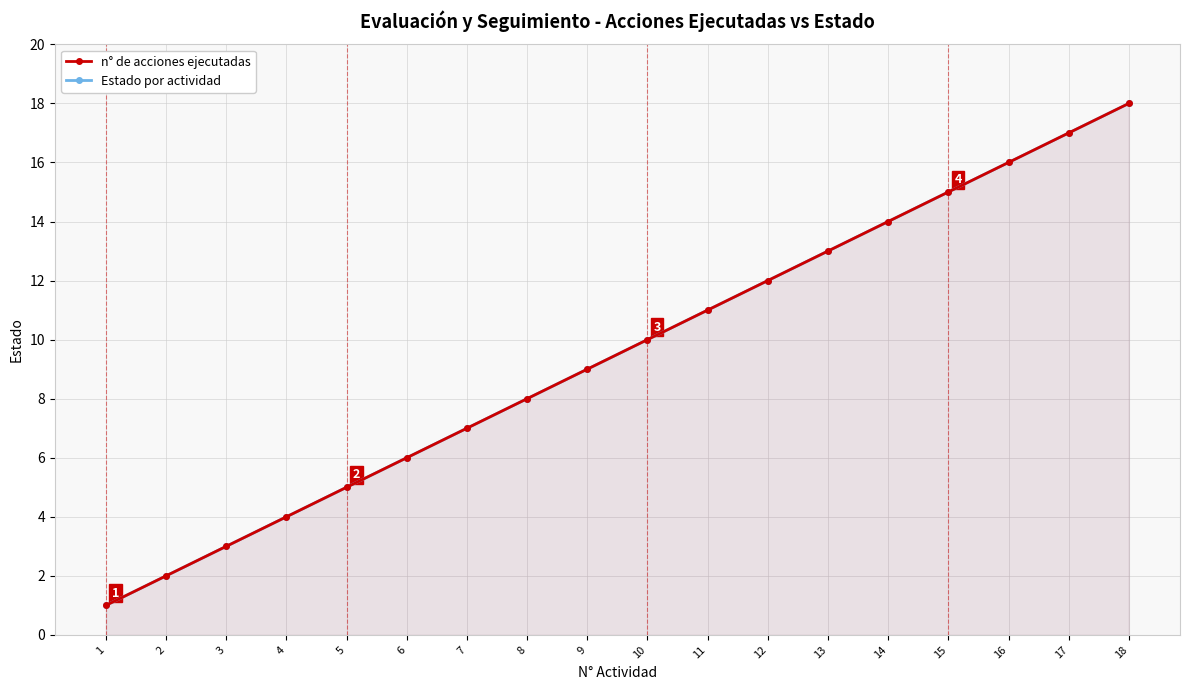

The n° de acciones ejecutadas series shows 13 at 13. True or false?

True